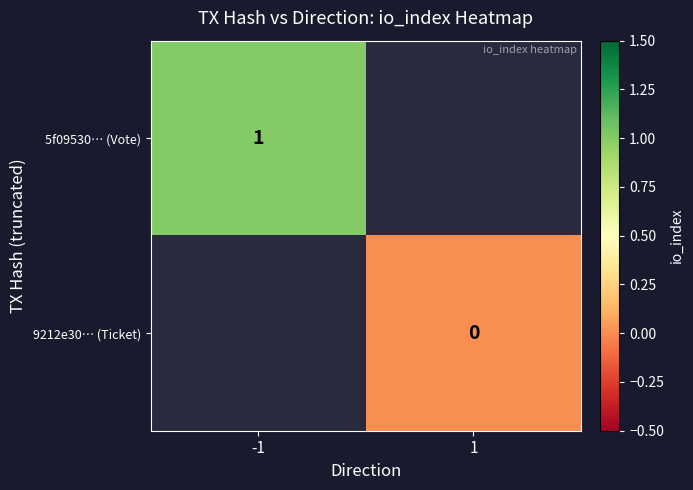

Which label corresponds to the largest value in the chart?

-1